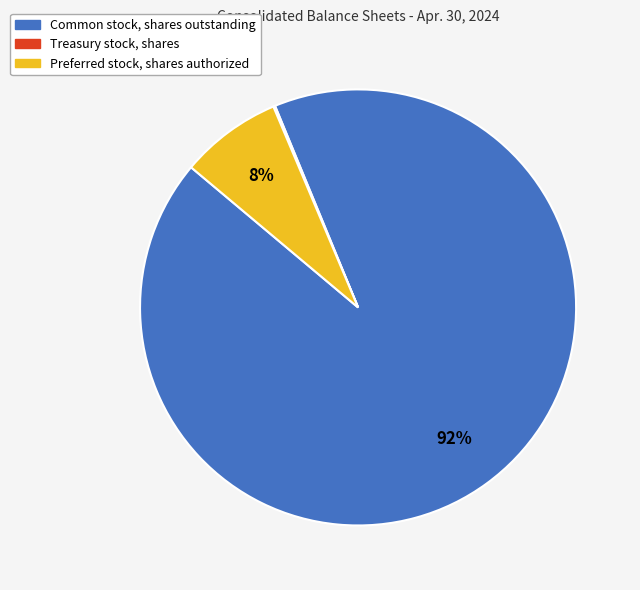

Is the sum of Common stock, shares outstanding and Preferred stock, shares authorized greater than half?

Yes